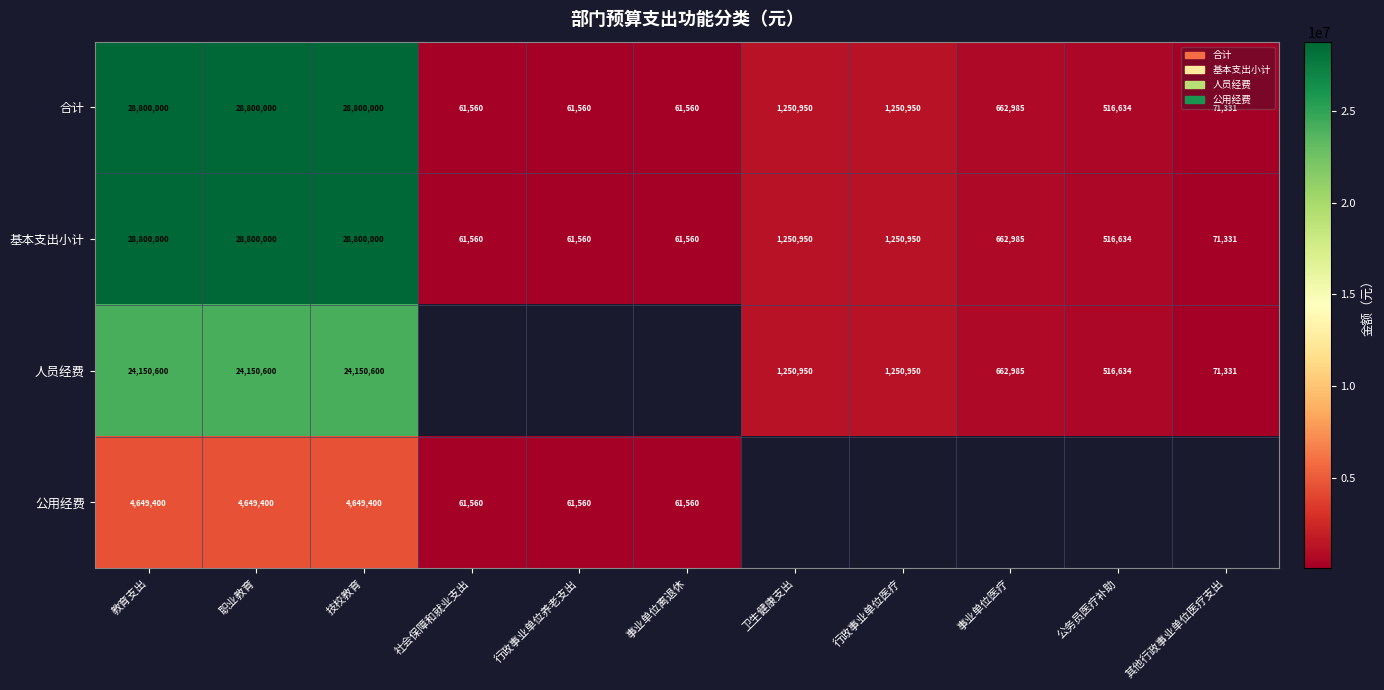

Between 行政事业单位养老支出 and 社会保障和就业支出, which is larger?

行政事业单位养老支出